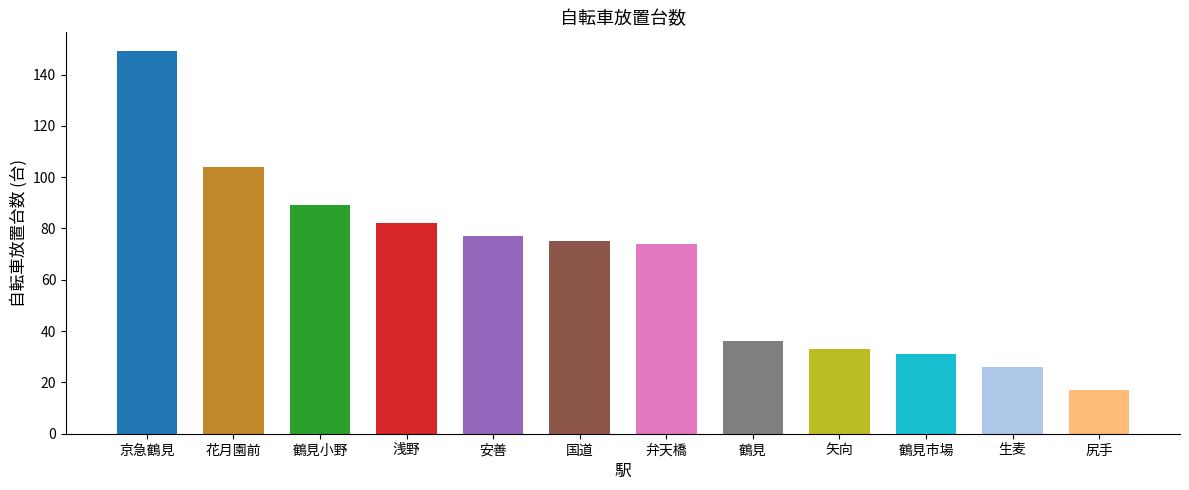

What is the average value?

66